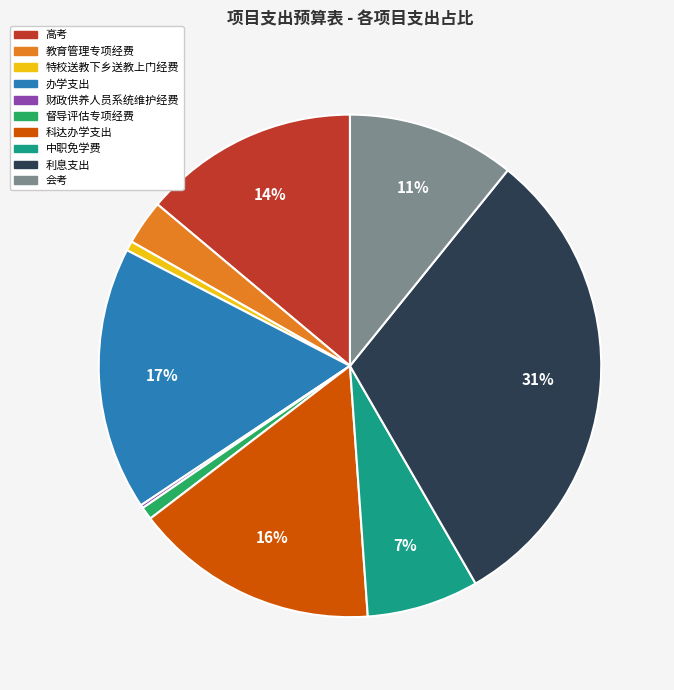

What is the largest slice in the pie chart?

利息支出